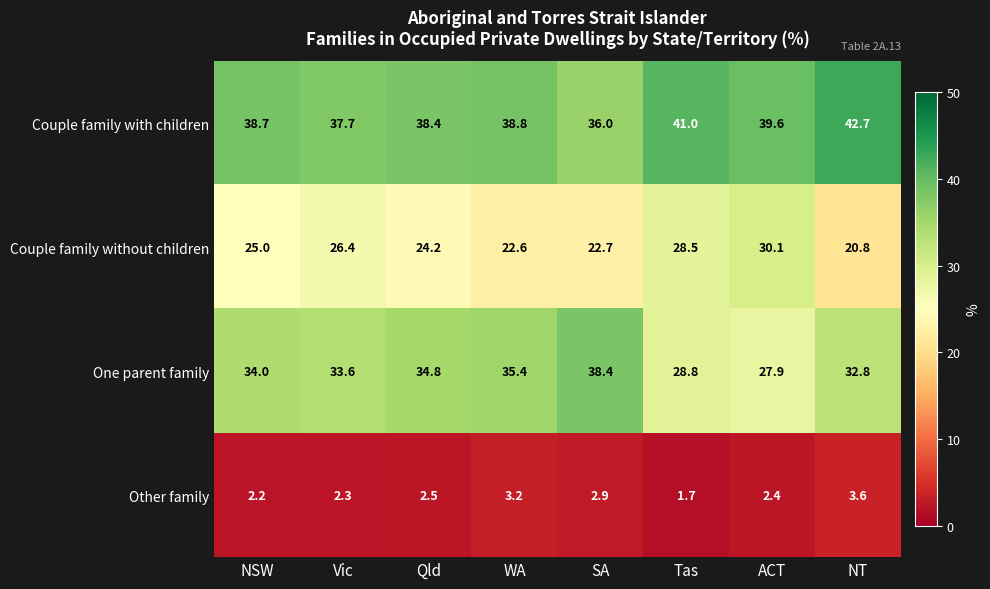

Is it true that One parent family equals 28.8 at Tas?

True